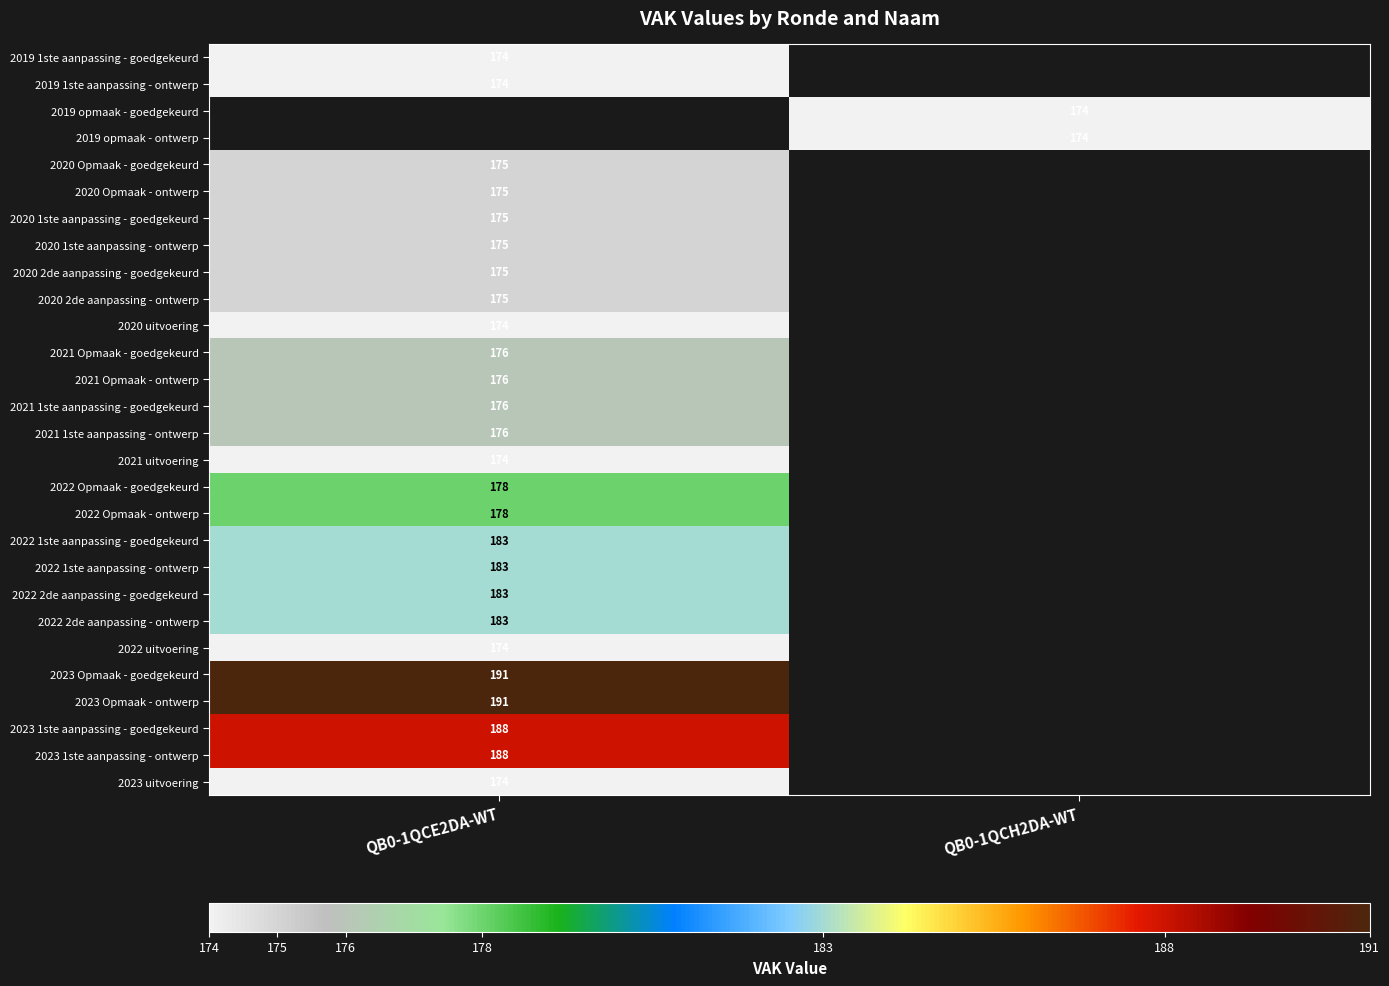

Count the number of data series in this chart.

28